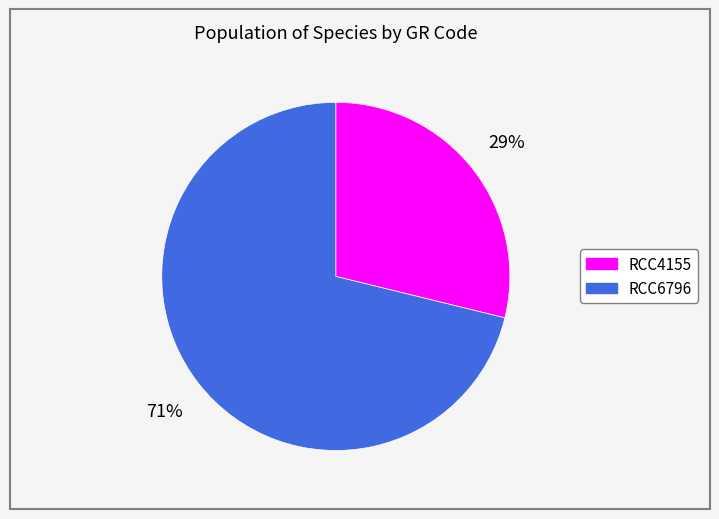

To the nearest percent, what portion does RCC4155 represent?

29%